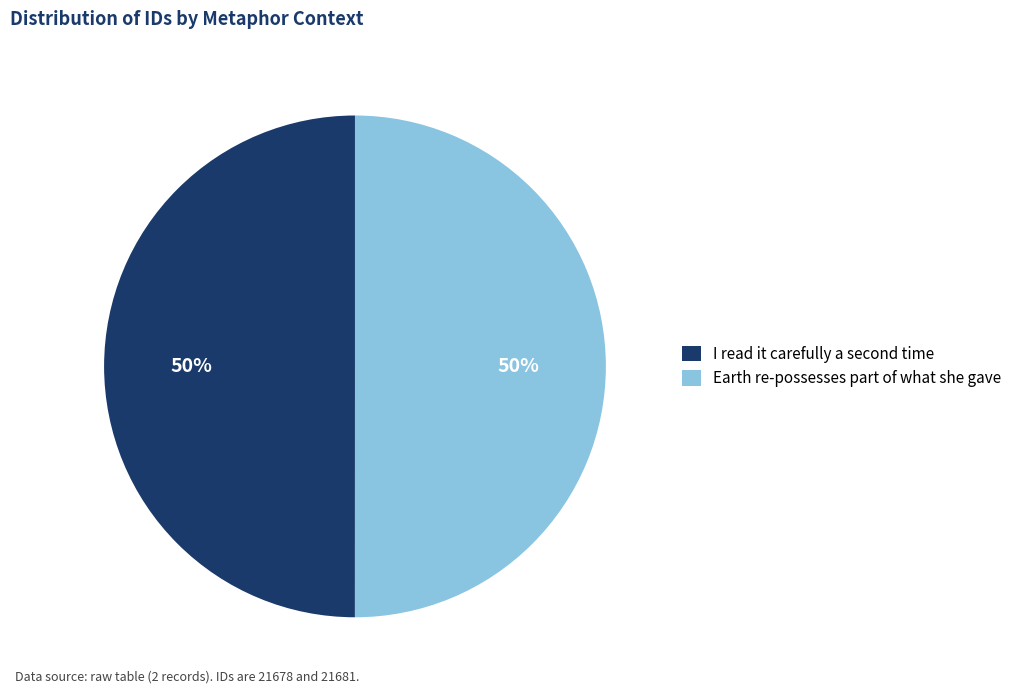

True or false: Earth re-possesses part of what she gave accounts for 50% of the total.

True